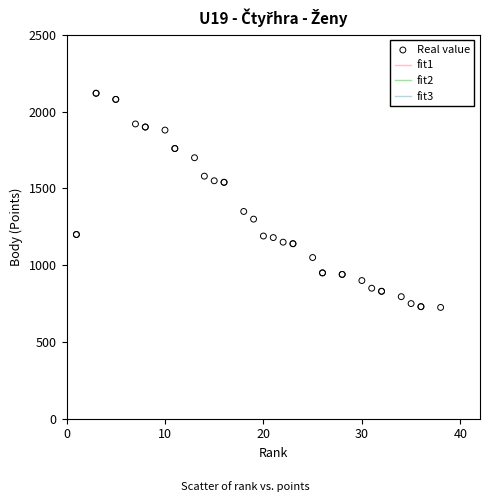

What Y value in the scatter plot is closest to 1422?

1350